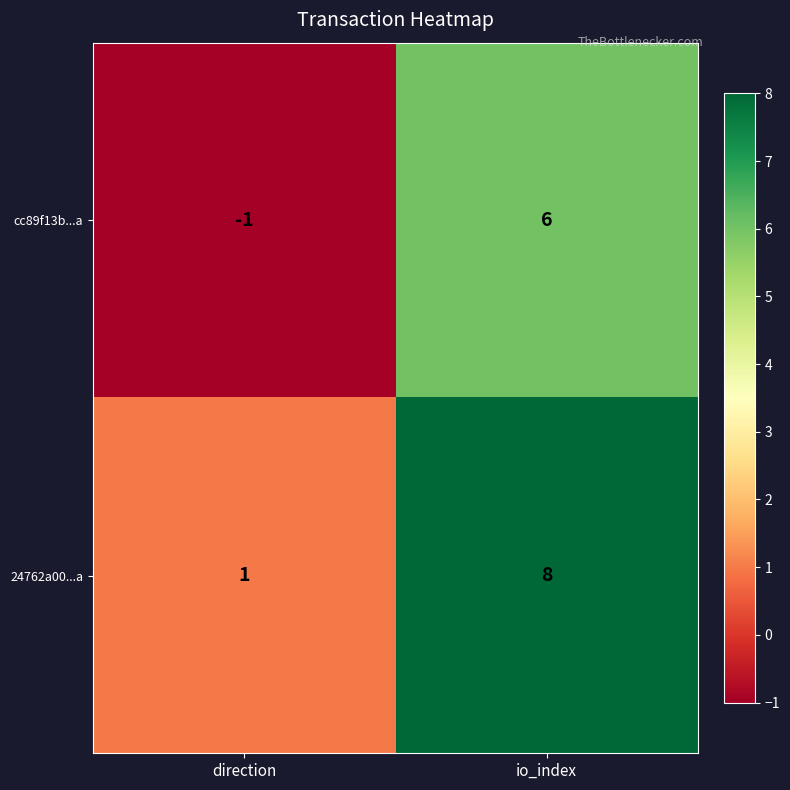

Where is cc89f13b...a nearest to the value 2?

direction